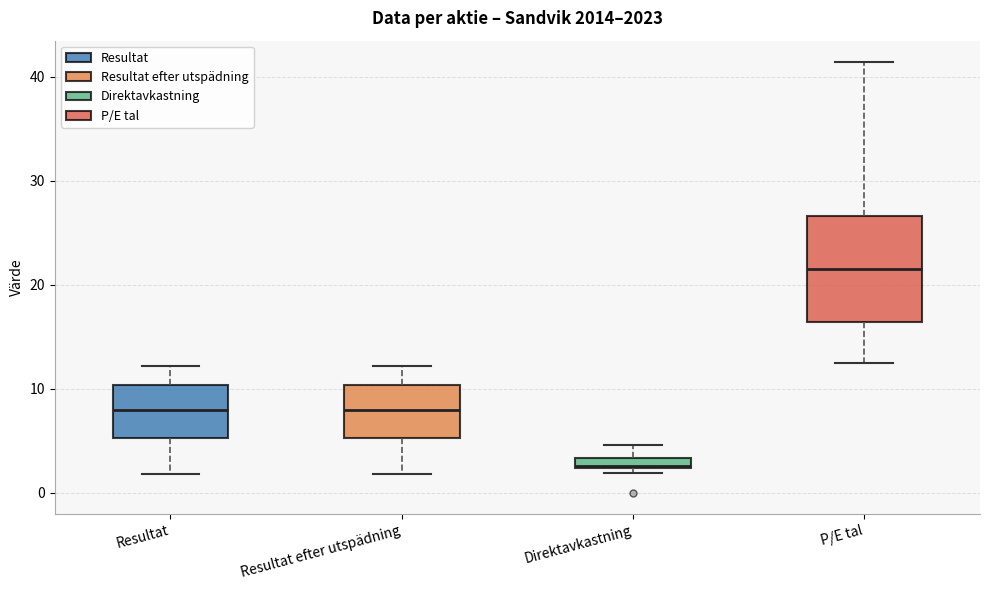

Which box is the tallest, from its lower edge to its upper edge?

P/E tal